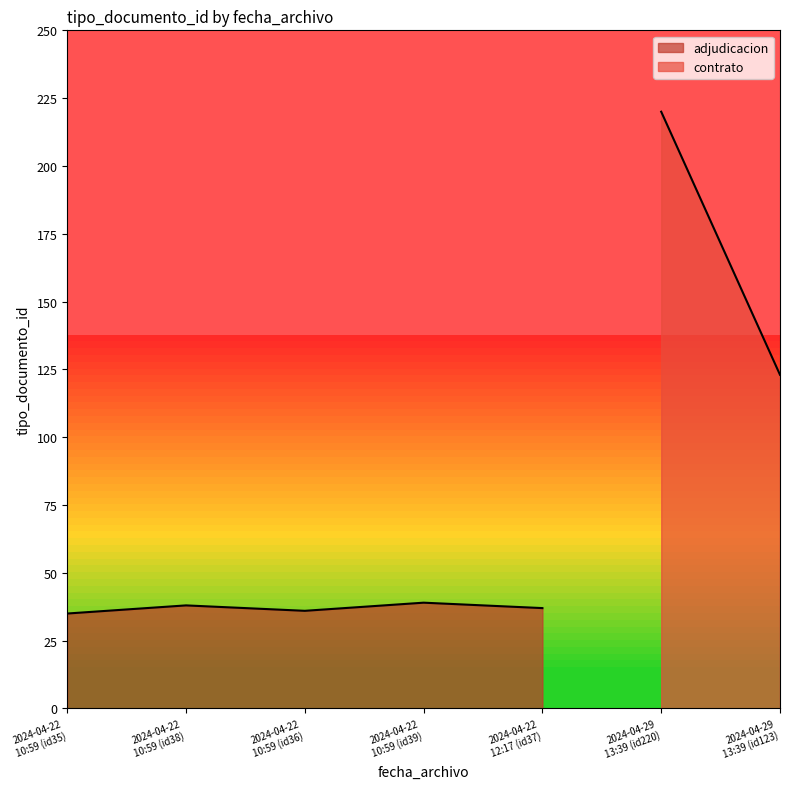

What is the lowest value of the adjudicacion series?

35